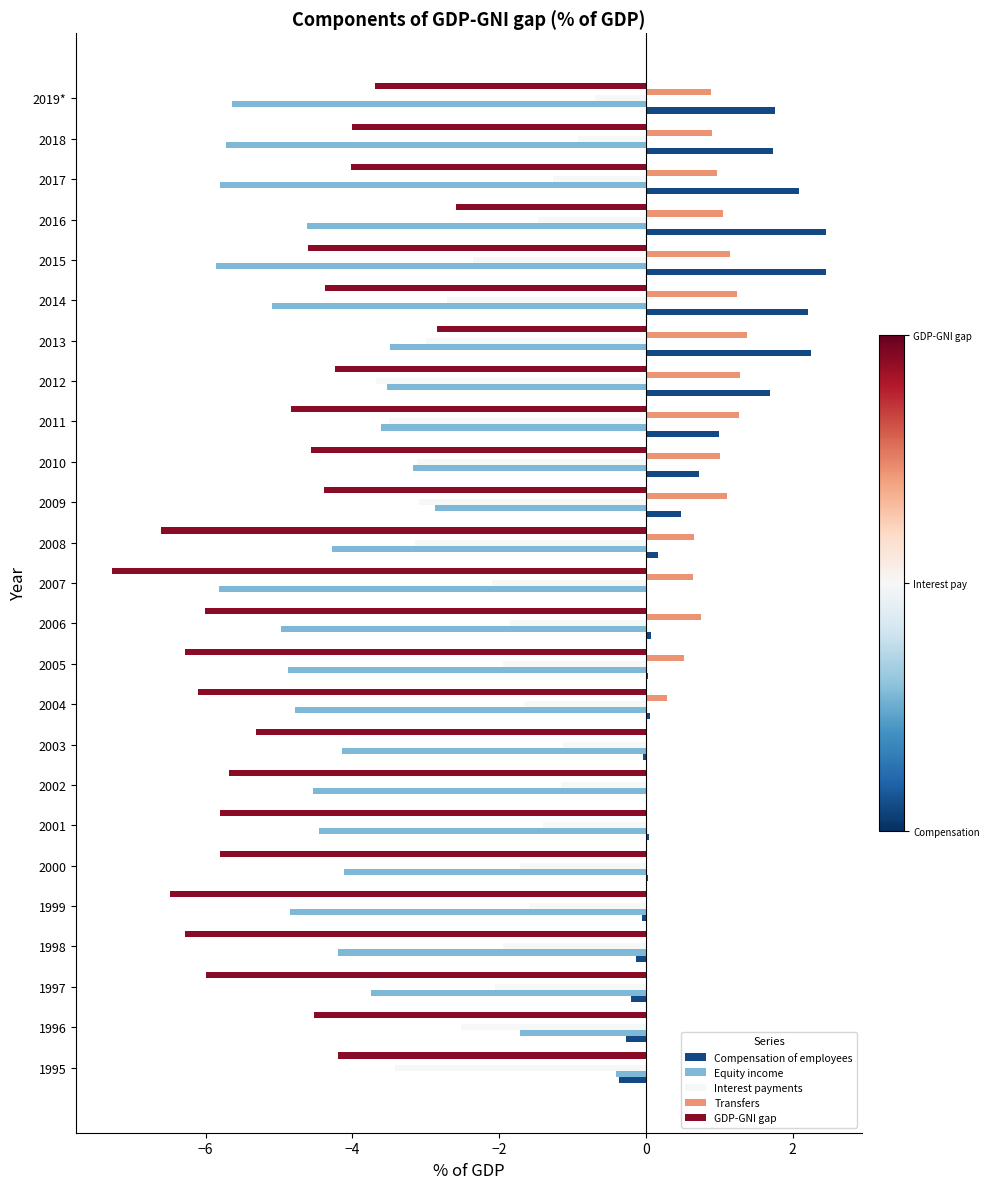

What is the greatest value displayed?

2.5